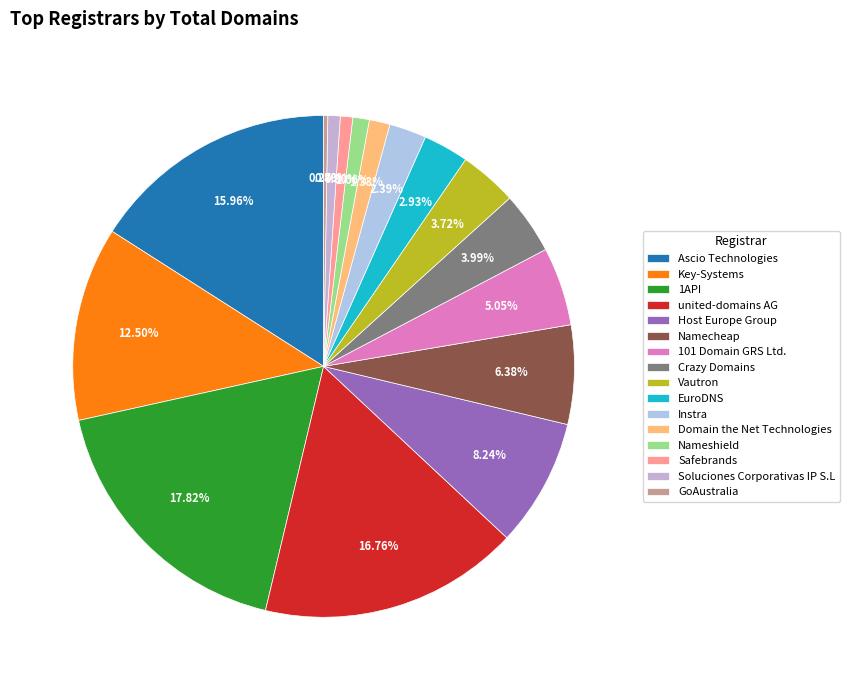

To the nearest percent, what is the difference between the largest and smallest slice percentages?

18%